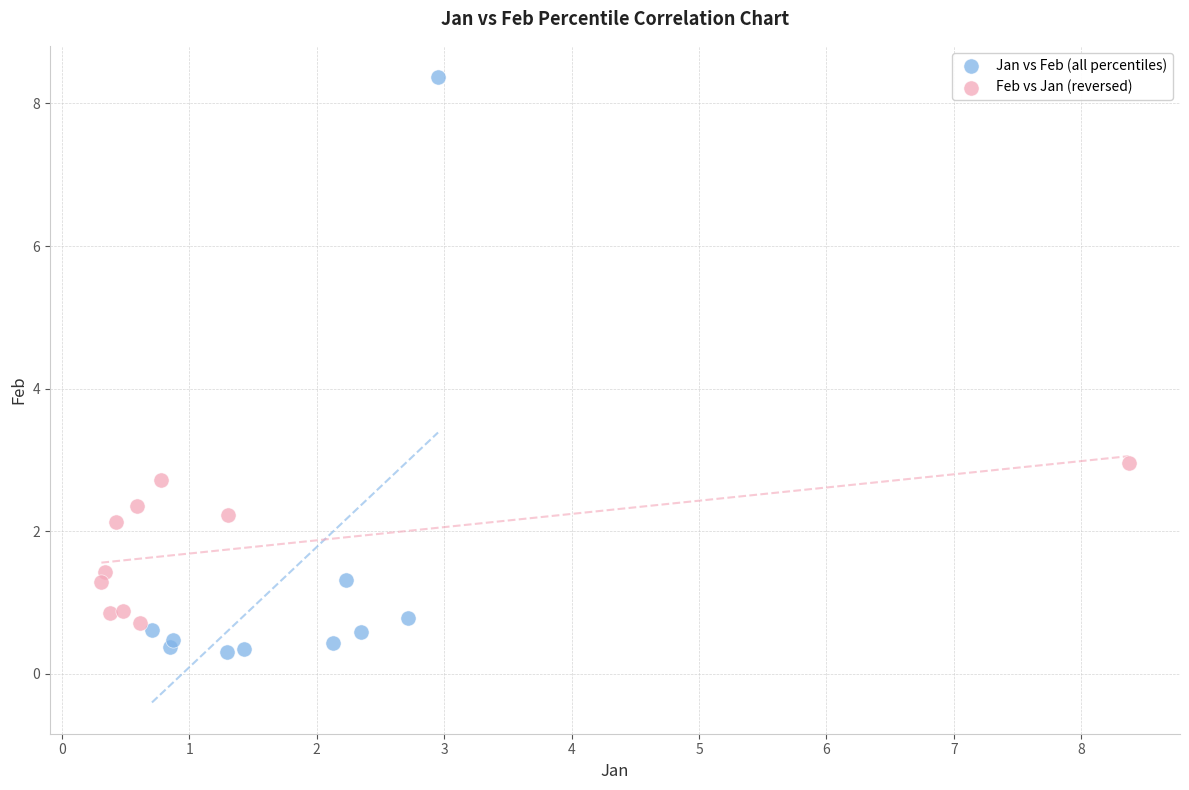

Which series reaches the maximum Y coordinate?

Jan vs Feb (all percentiles)